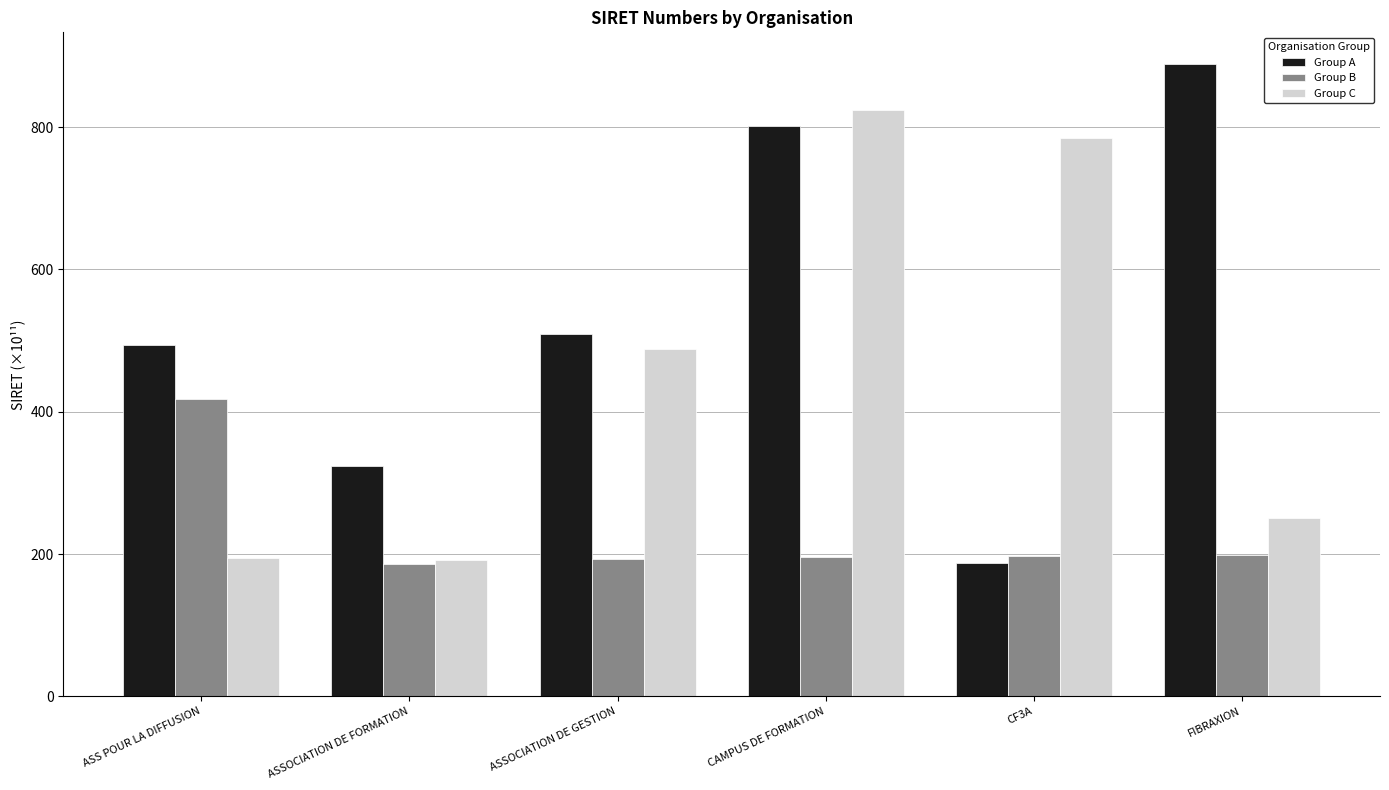

How many bars are there in each group?

3